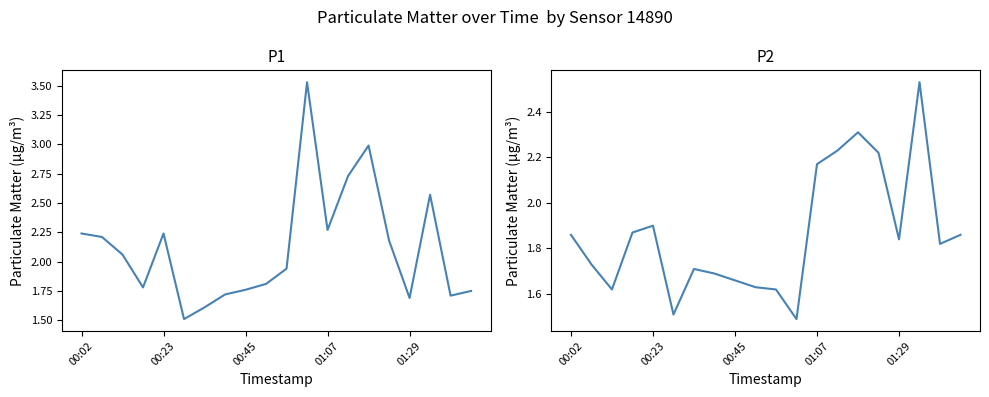

What is the difference between the maximum and minimum values in the P1 series?

2.0